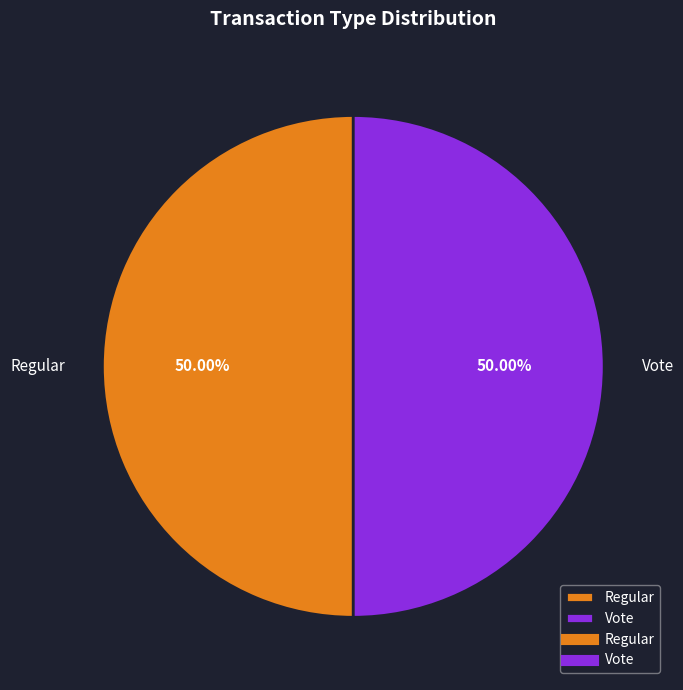

The Vote slice represents 65% of the pie. True or false?

False